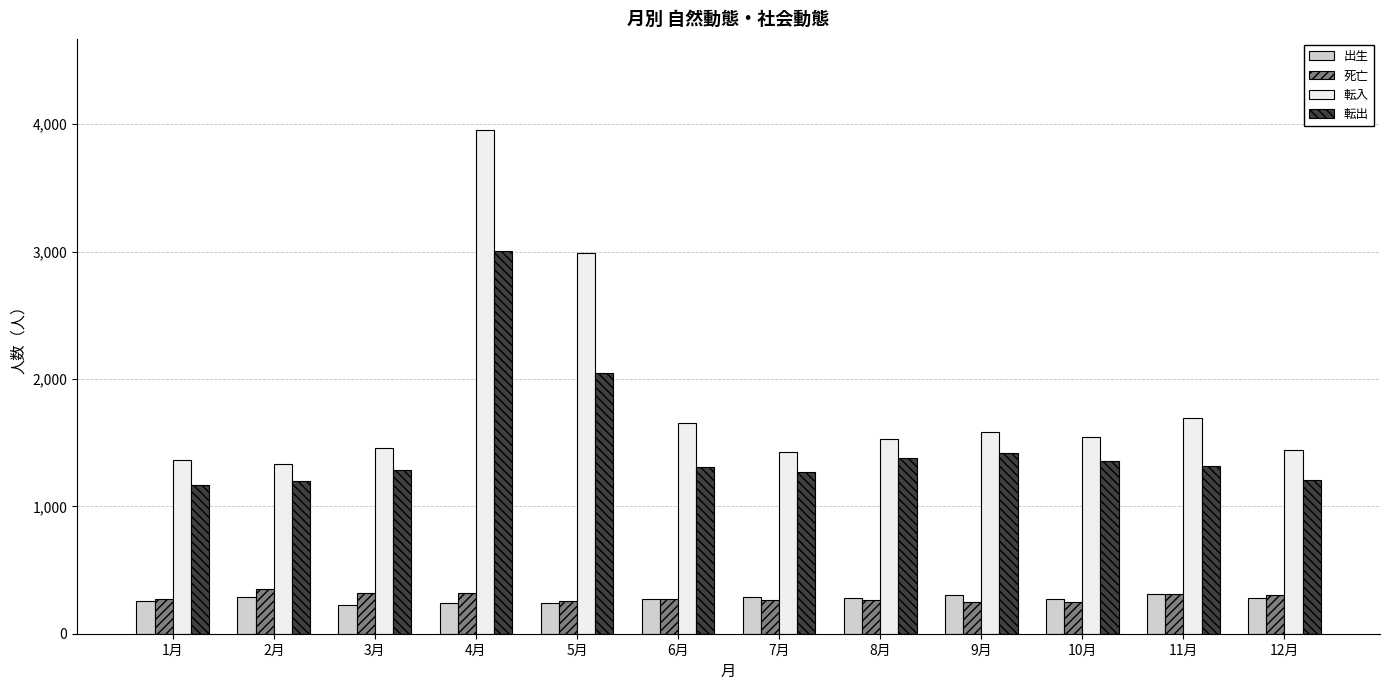

At which category is the sum across all series the highest?

4月